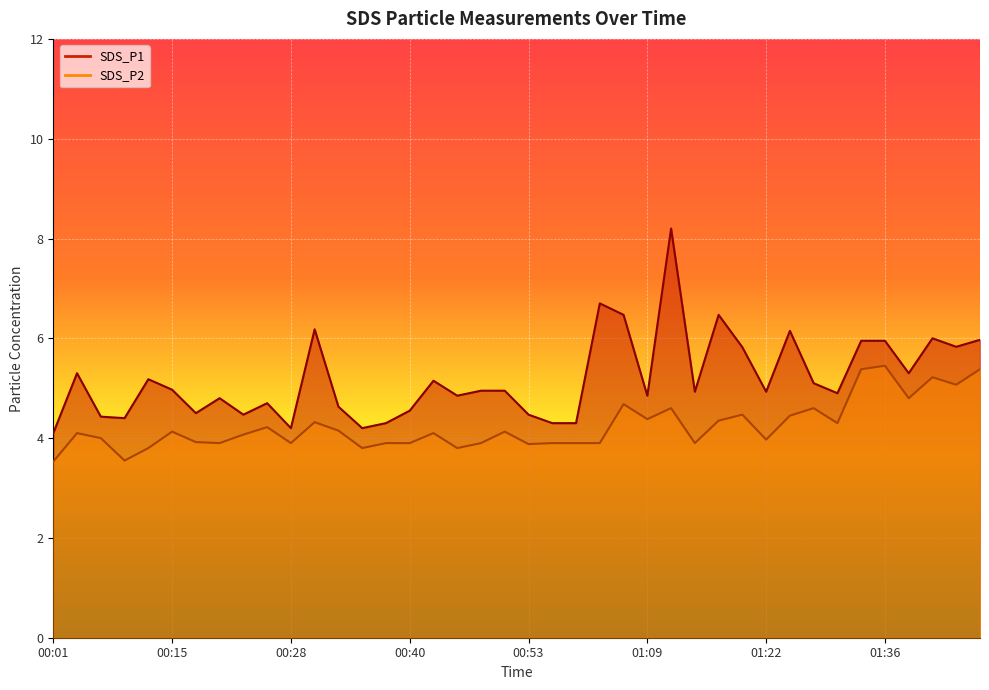

Which series changed the most between 00:38 and 00:45?

SDS_P1